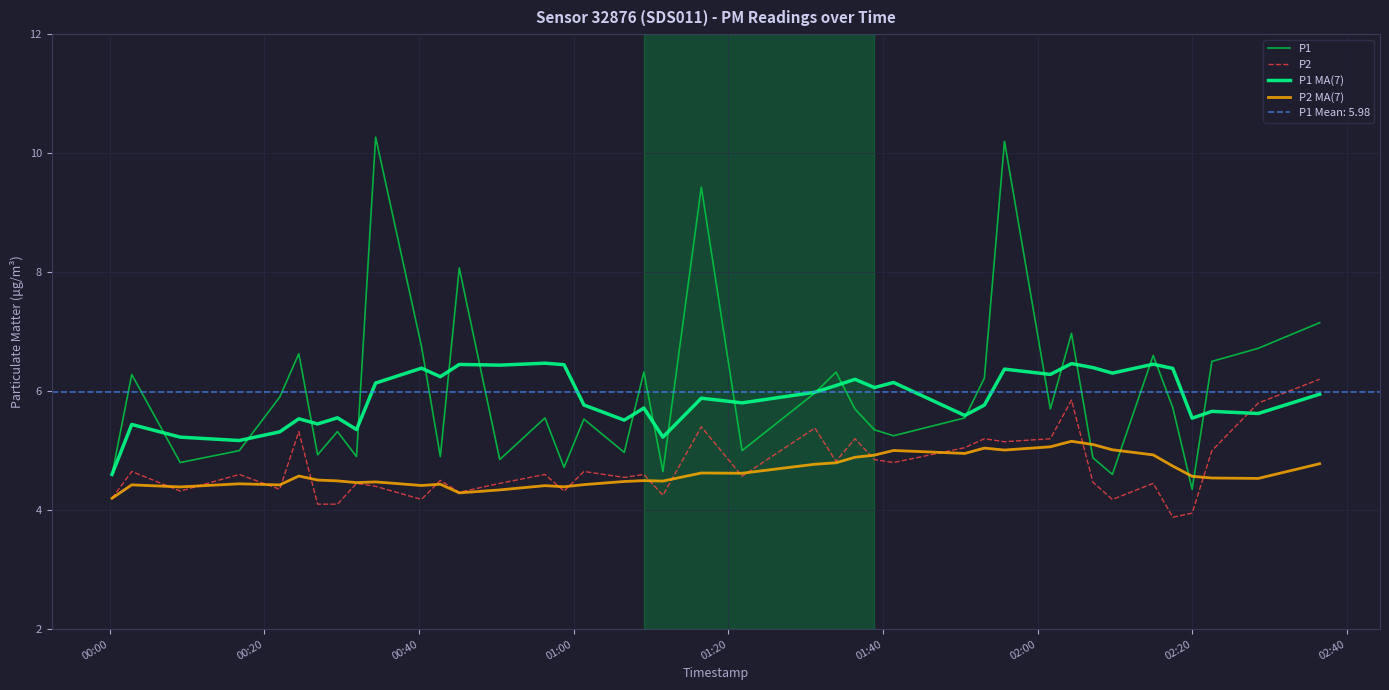

True or false: P2 has more than 0 points higher than both neighbors.

True